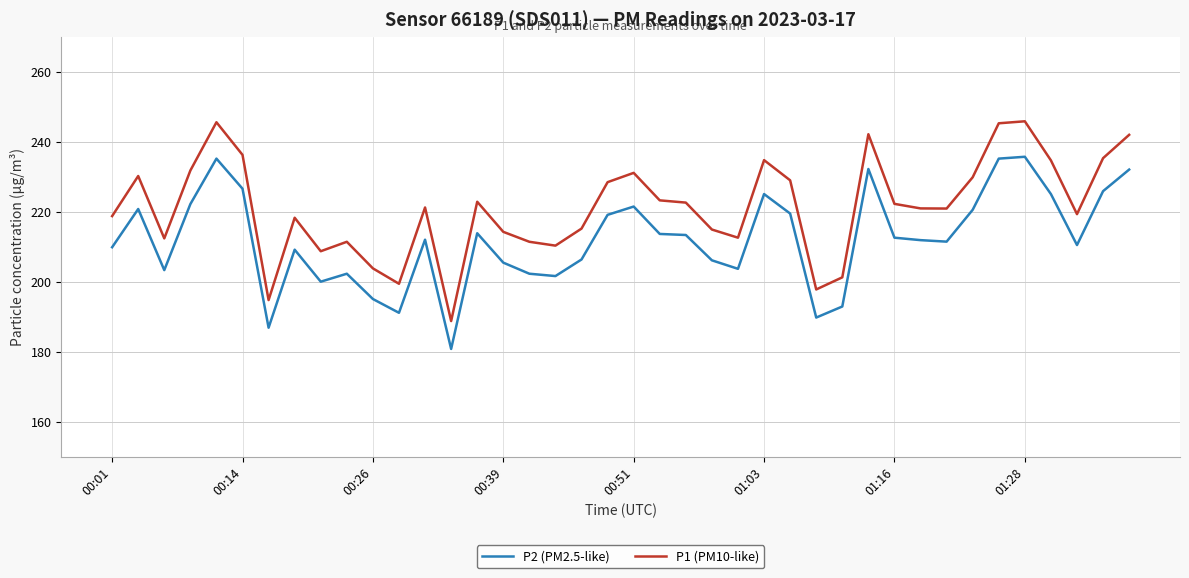

True or false: P2 (PM2.5-like) and P1 (PM10-like) cross at least once.

False